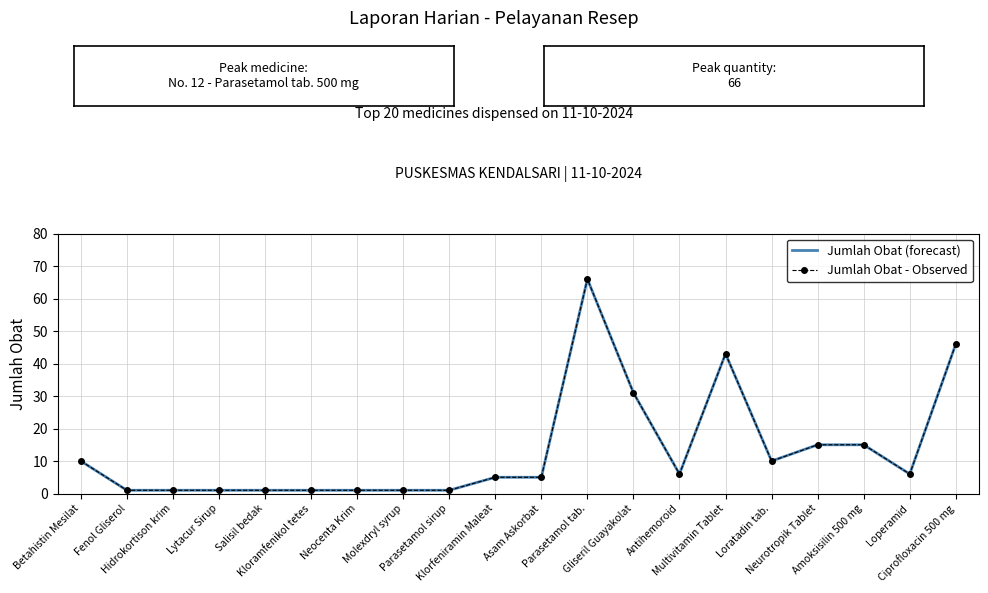

Which category has the lowest value across all series?

Fenol Gliserol